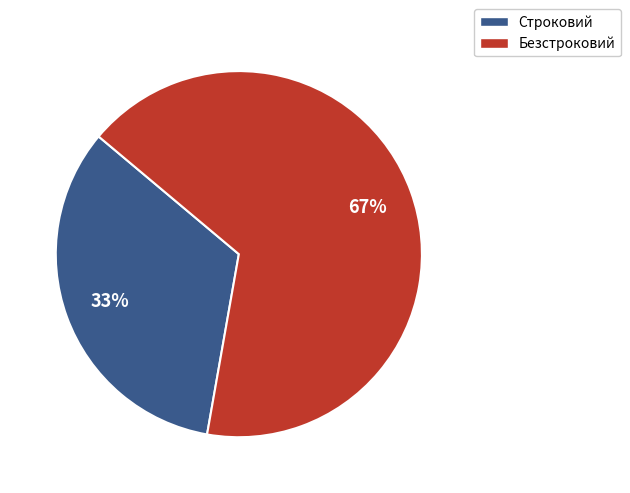

Rank the categories by value from lowest to highest.

Строковий, Безстроковий